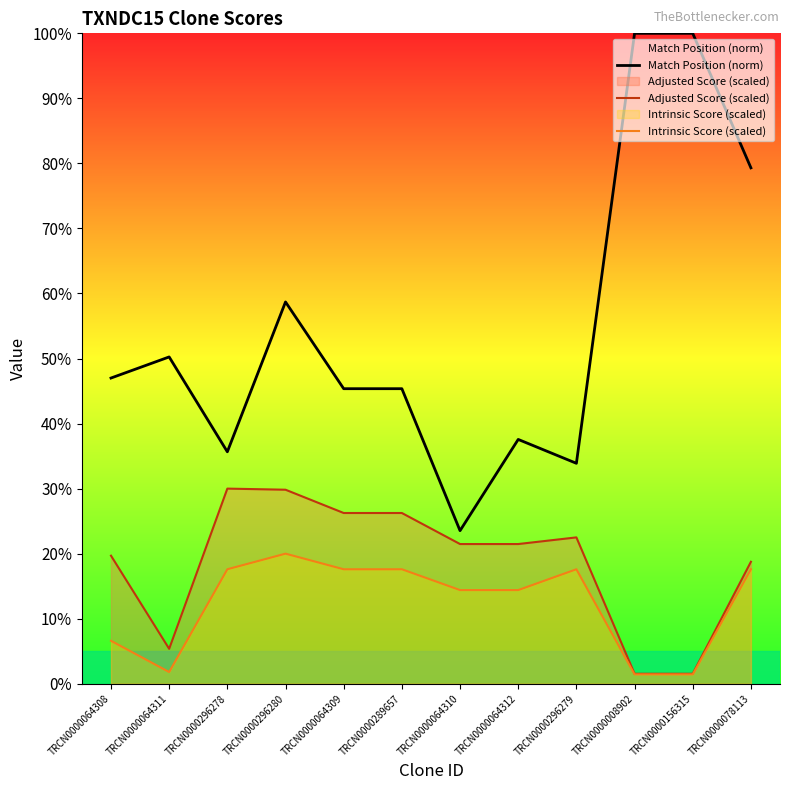

Reading left to right, list all the values displayed in this chart.

Match Position (norm): 47.0	50.2	35.7	58.7	45.4	45.4	23.5	37.6	33.9	100.0	100.0	79.3
Adjusted Score (scaled): 19.7	5.4	30.0	29.8	26.2	26.2	21.5	21.5	22.5	1.5	1.5	18.7
Intrinsic Score (scaled): 6.6	1.8	17.6	20.0	17.6	17.6	14.4	14.4	17.6	1.4	1.4	17.6